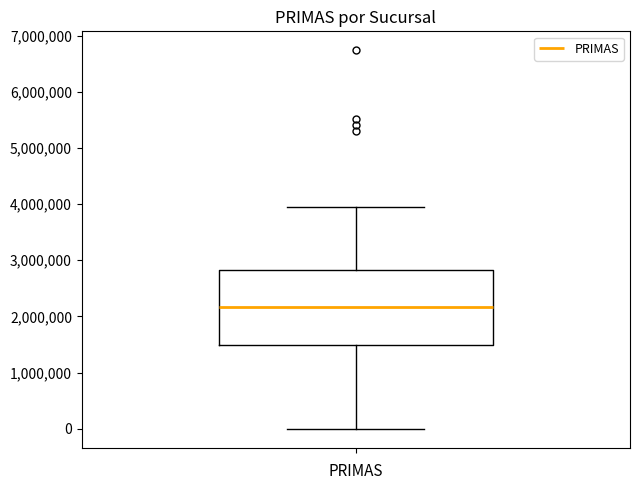

Read this box plot against the y-axis: the position of the median line, the range covered by the box, and the ends of both whiskers. The values are not printed on the chart, so give them approximately, as read against the axis.

median 2200000, box 1500000 to 2800000, whiskers 0 to 4000000